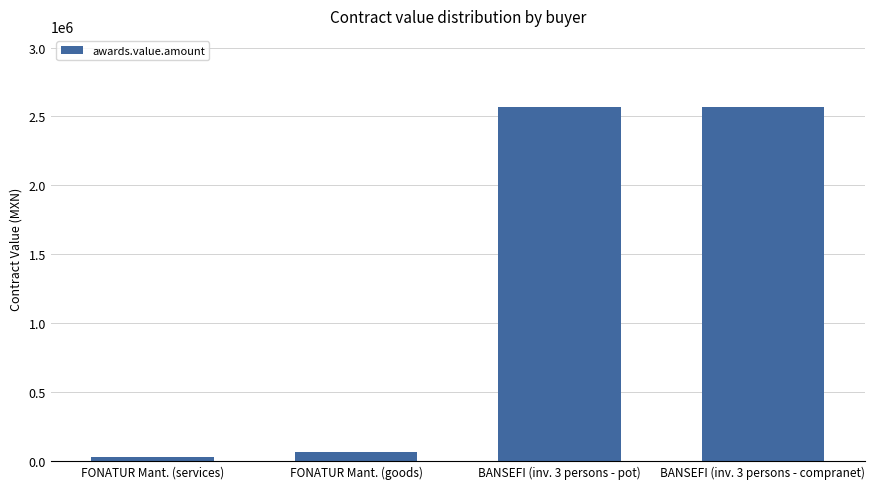

What is the label of the 3rd bar from the left?

BANSEFI (inv. 3 persons - pot)